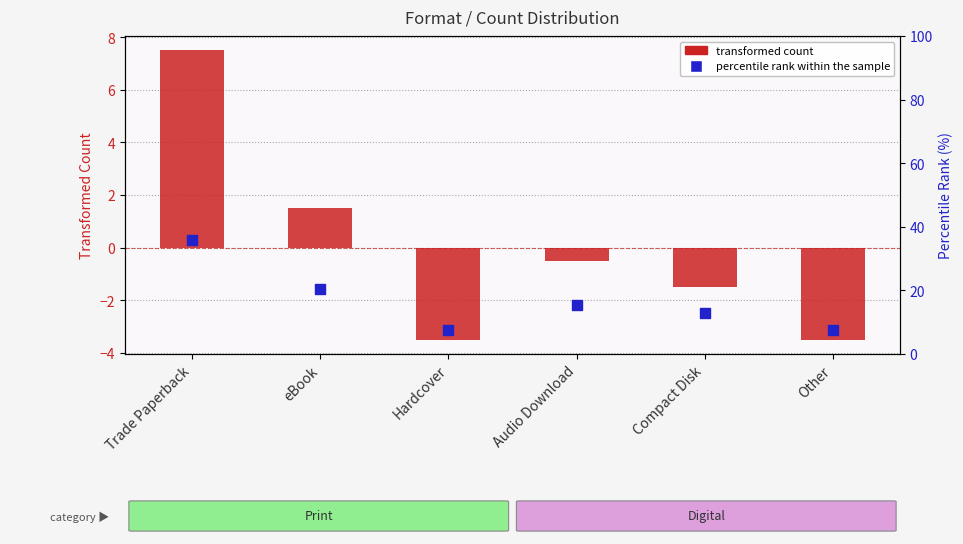

Which series contains the highest Y value?

percentile rank within the sample